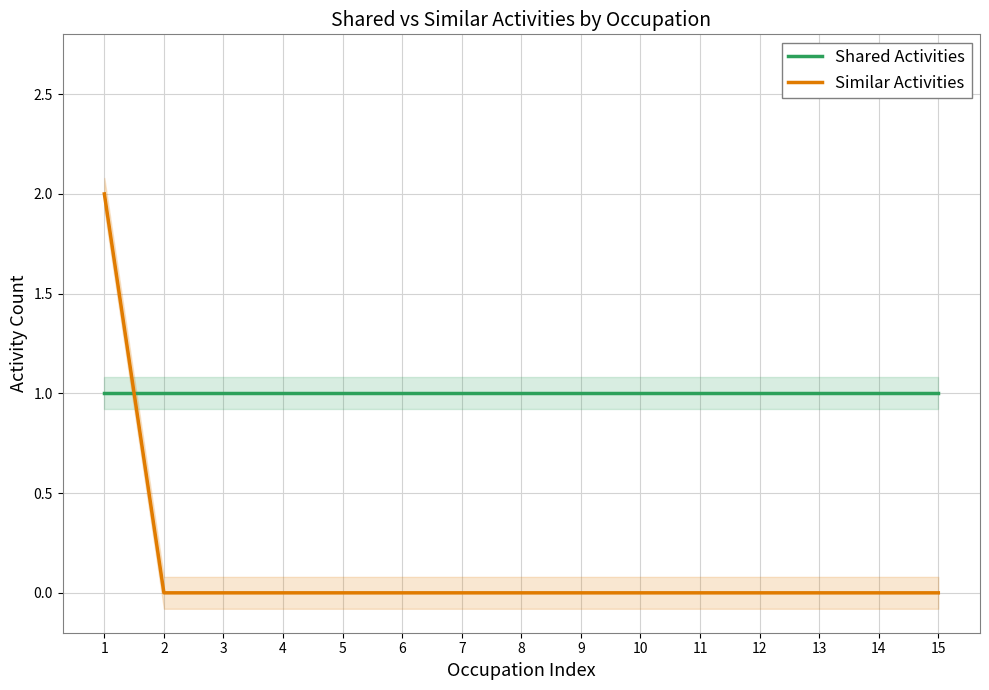

True or false: Shared Activities has more than 0 points higher than both neighbors.

False